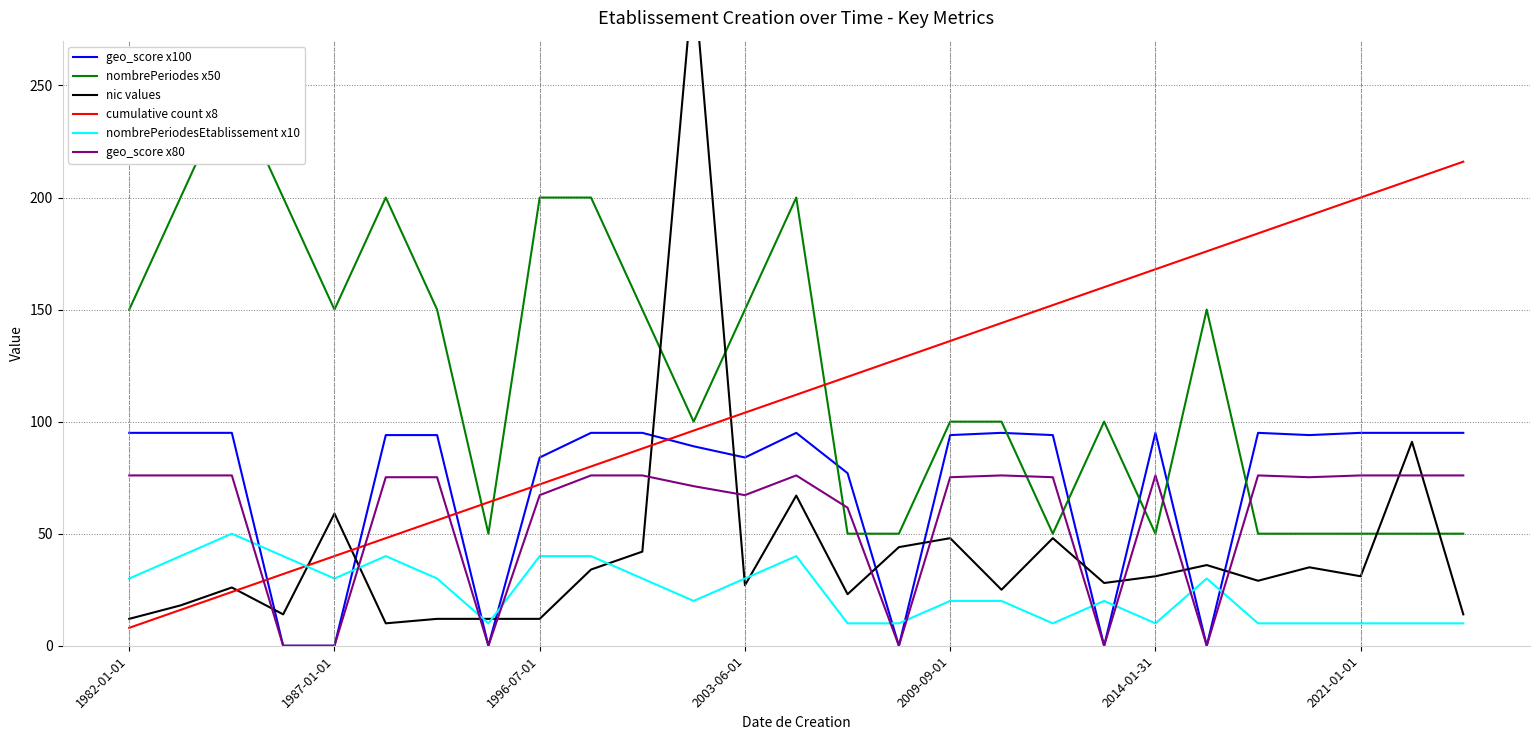

Which series ends up on top after the final intersection of geo_score x80 and cumulative count x8?

cumulative count x8